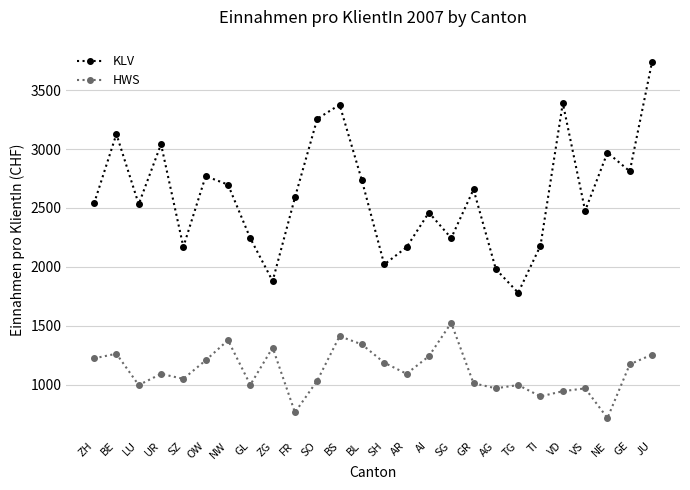

True or false: KLV has more than 1 interior local peaks.

True